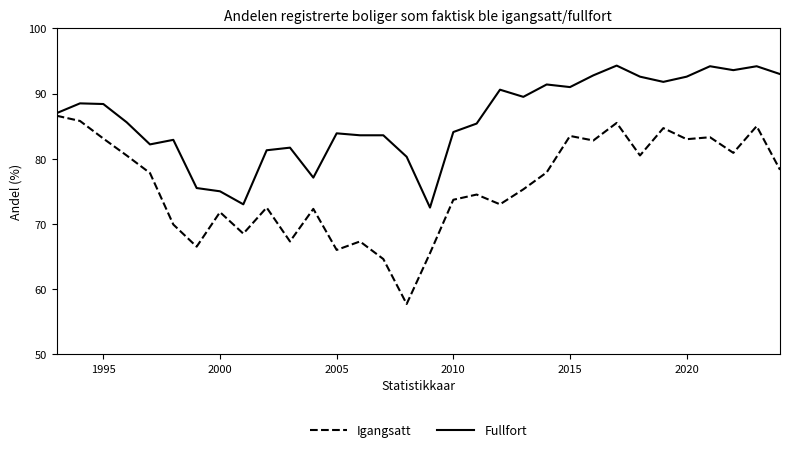

Rank the series by their average value, from highest to lowest.

Fullfort, Igangsatt